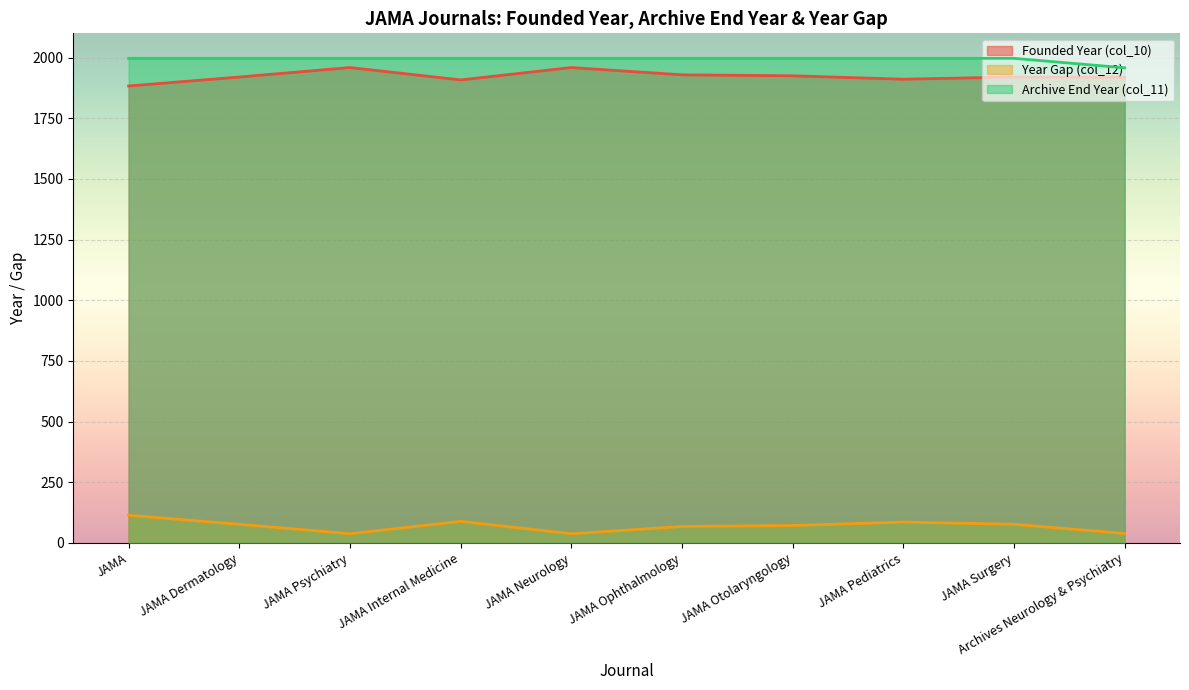

True or false: Founded Year (col_10) and Archive End Year (col_11) cross at least once.

False